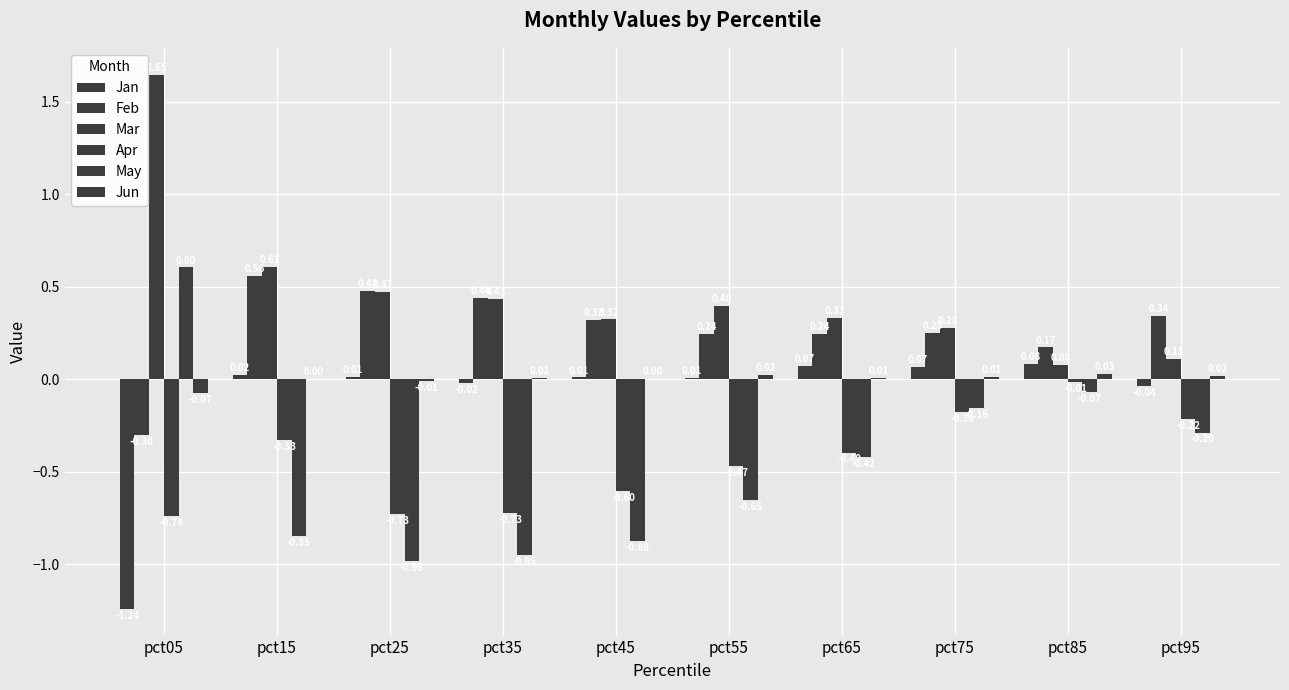

How many groups of bars are there?

10